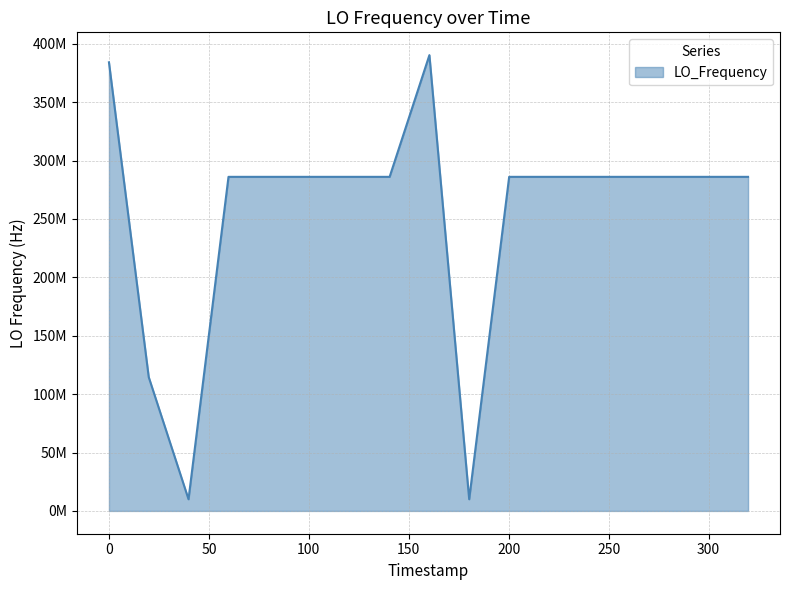

Does the chart have visible grid lines?

Yes